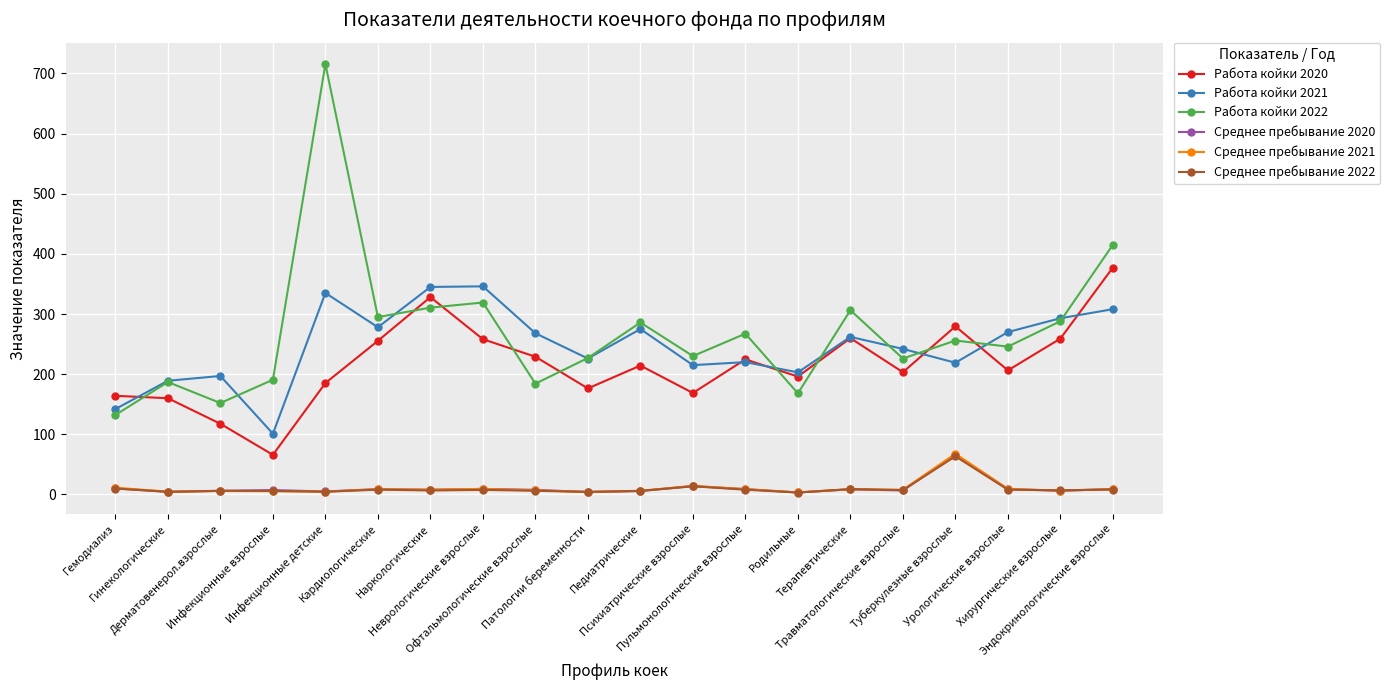

What is the maximum value shown in the chart?

715.5